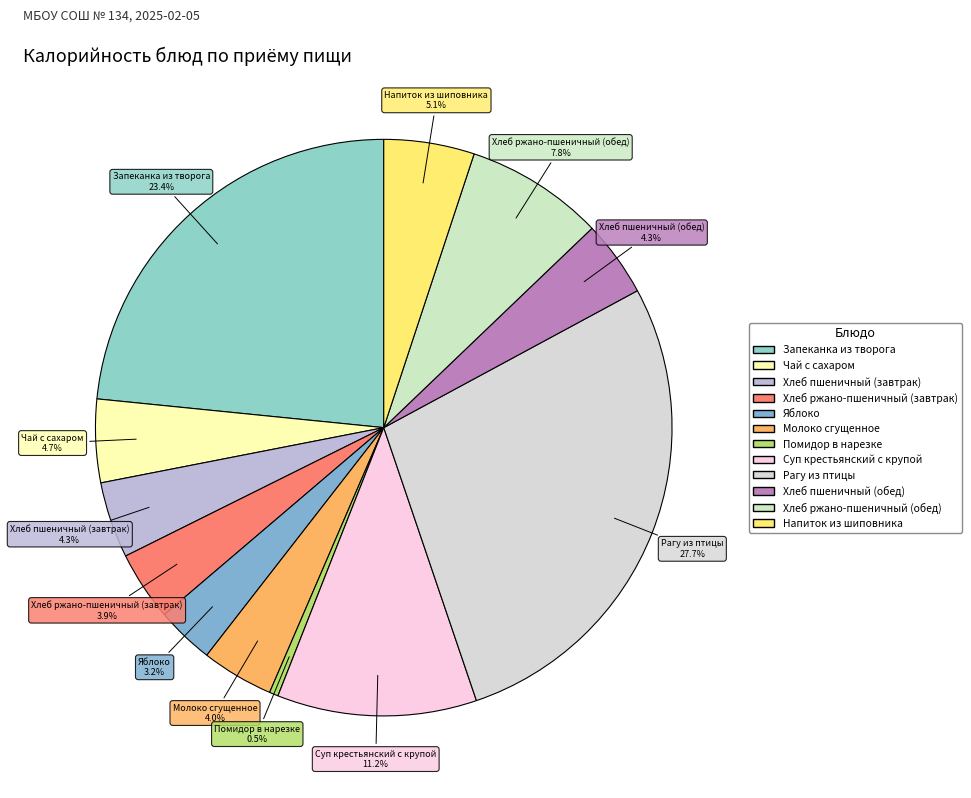

Which has a higher value, Хлеб пшеничный (завтрак) or Рагу из птицы?

Рагу из птицы